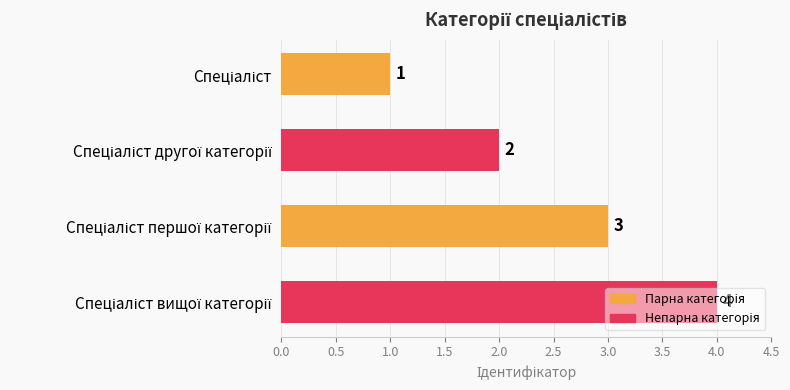

What is the value of the 4th bar from the top?

4